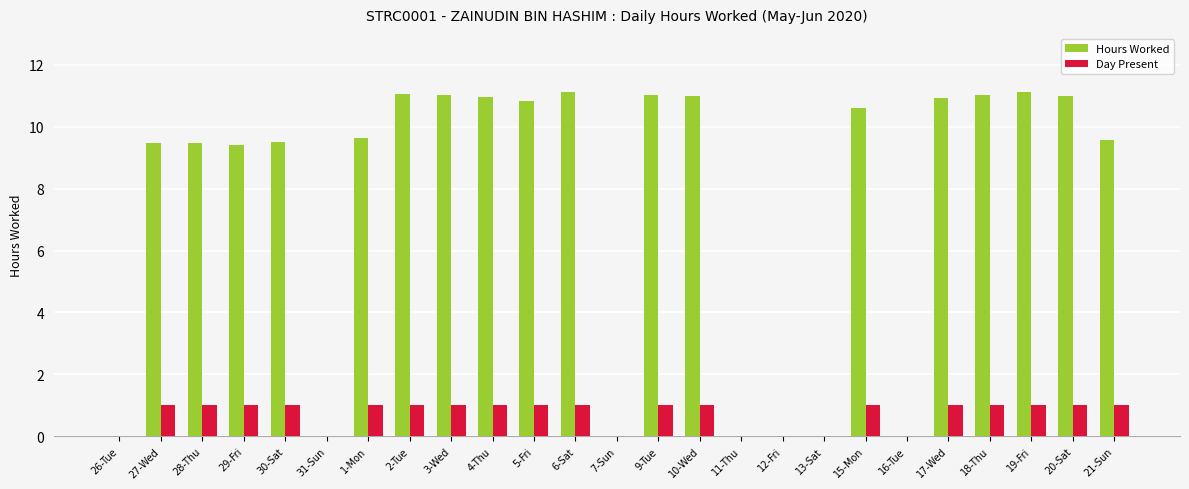

What is the greatest value displayed?

11.1